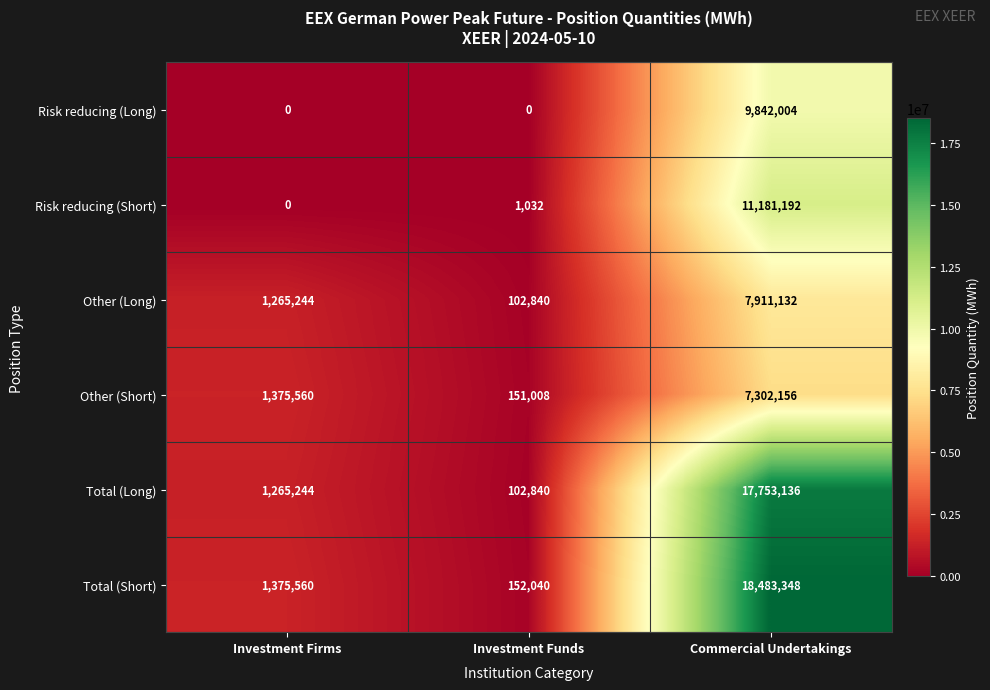

At which label does Total (Long) reach its minimum?

Investment Funds